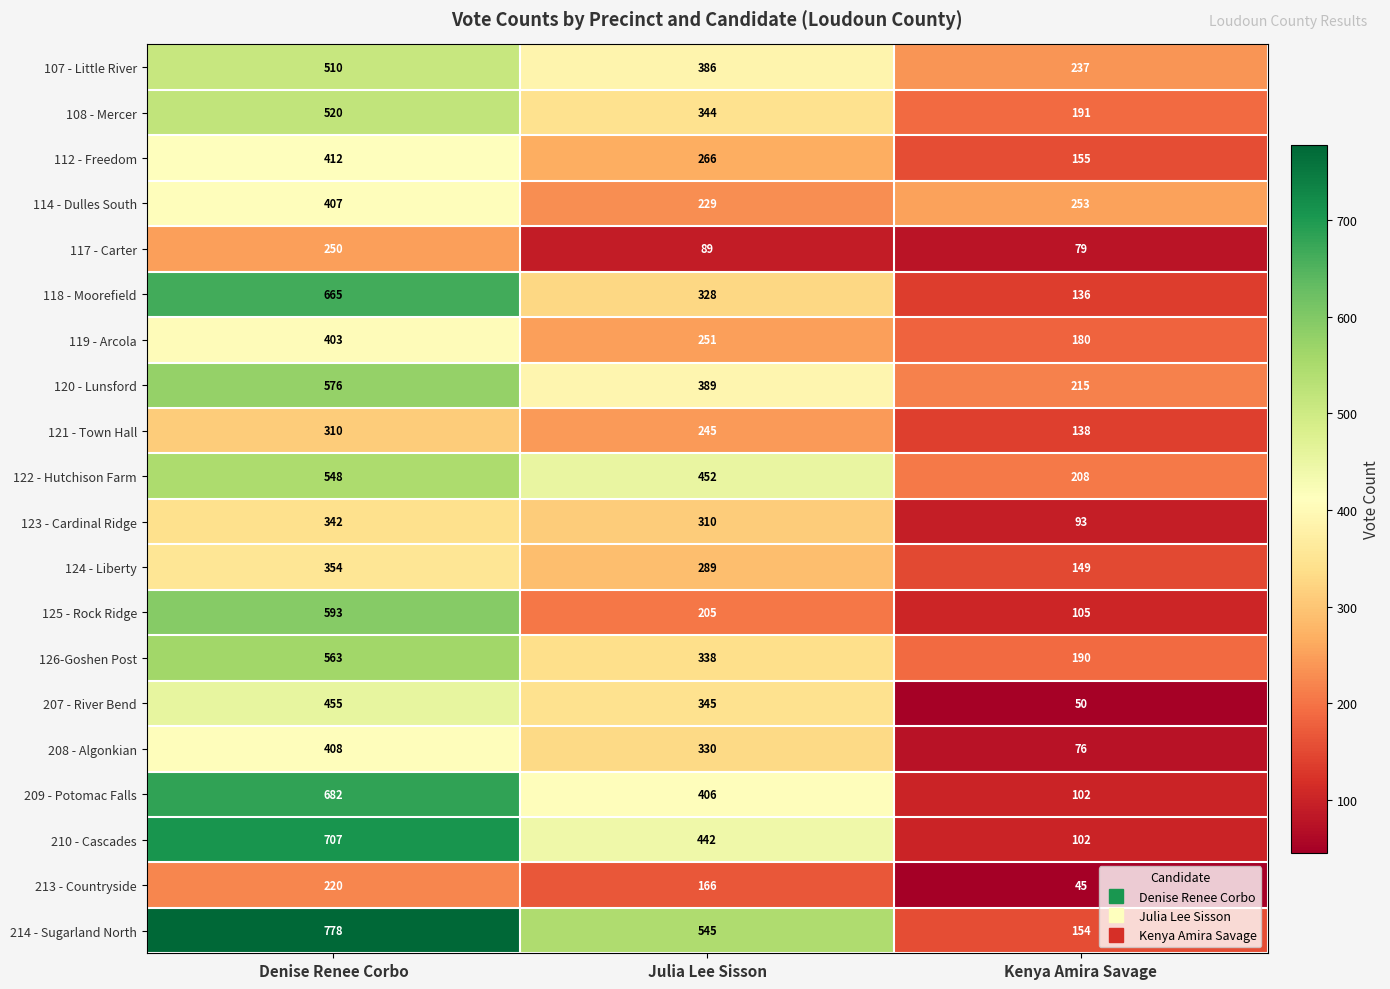

Which category has the lowest value across all series?

Kenya Amira Savage